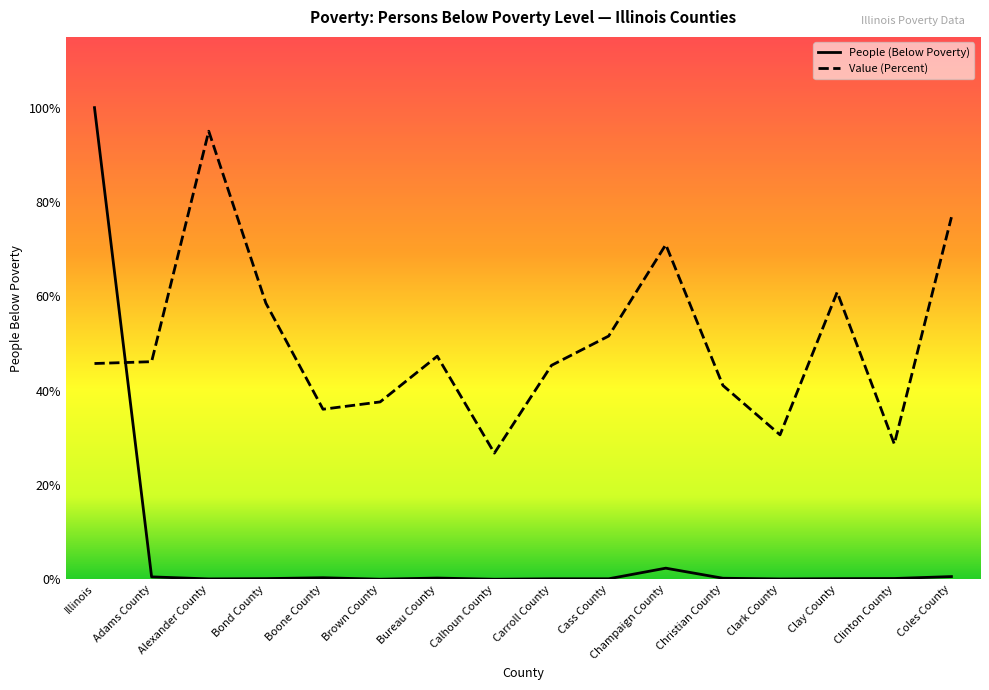

Which series has the largest range (max minus min)?

People (Below Poverty)